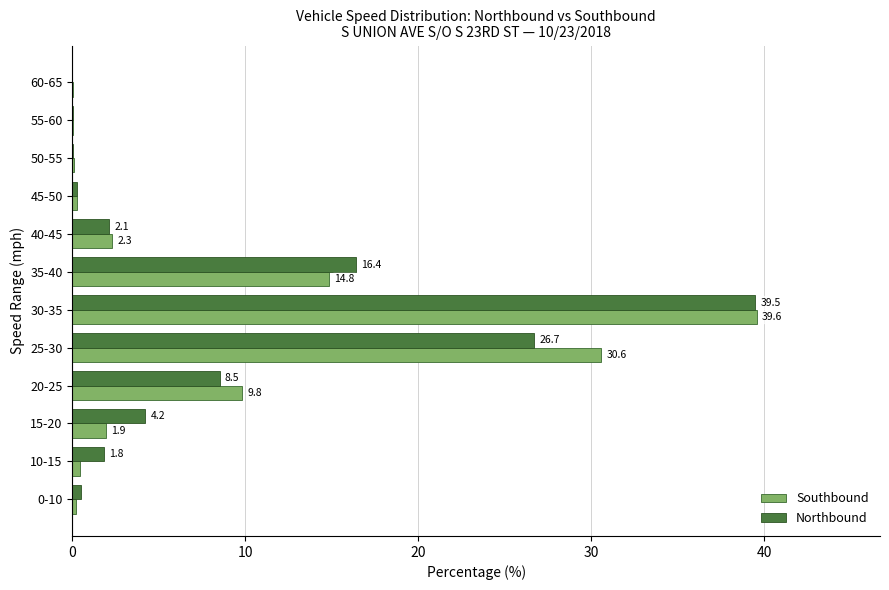

Is the value of Northbound at 40-45 greater than the value of Southbound at 35-40?

No